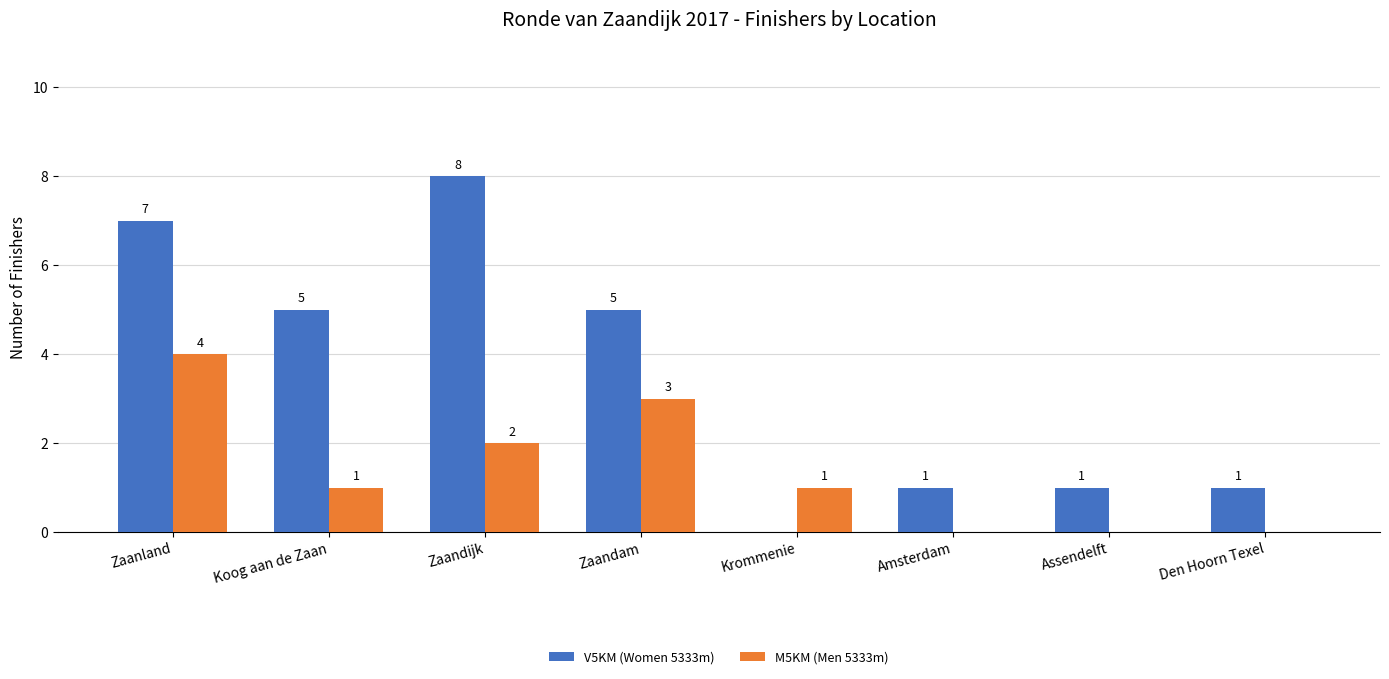

Reading left to right, list all the values displayed in this chart.

V5KM (Women 5333m): 7	5	8	5	0	1	1	1
M5KM (Men 5333m): 4	1	2	3	1	0	0	0